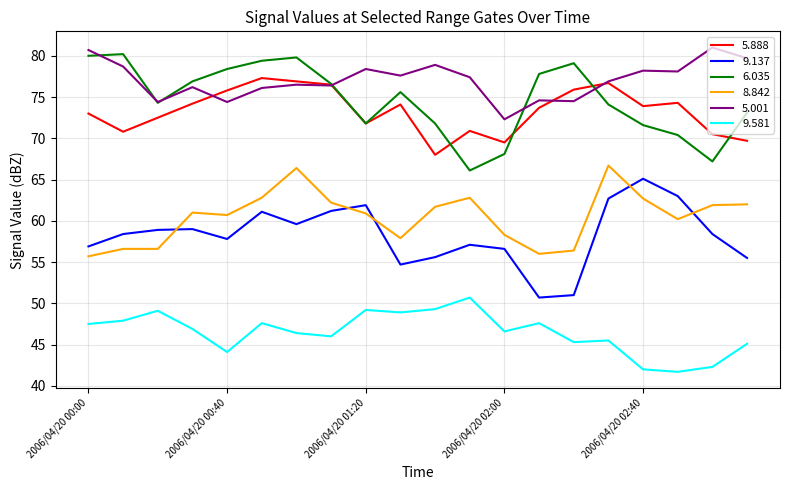

True or false: 6.035 and 9.581 intersect in this chart.

False